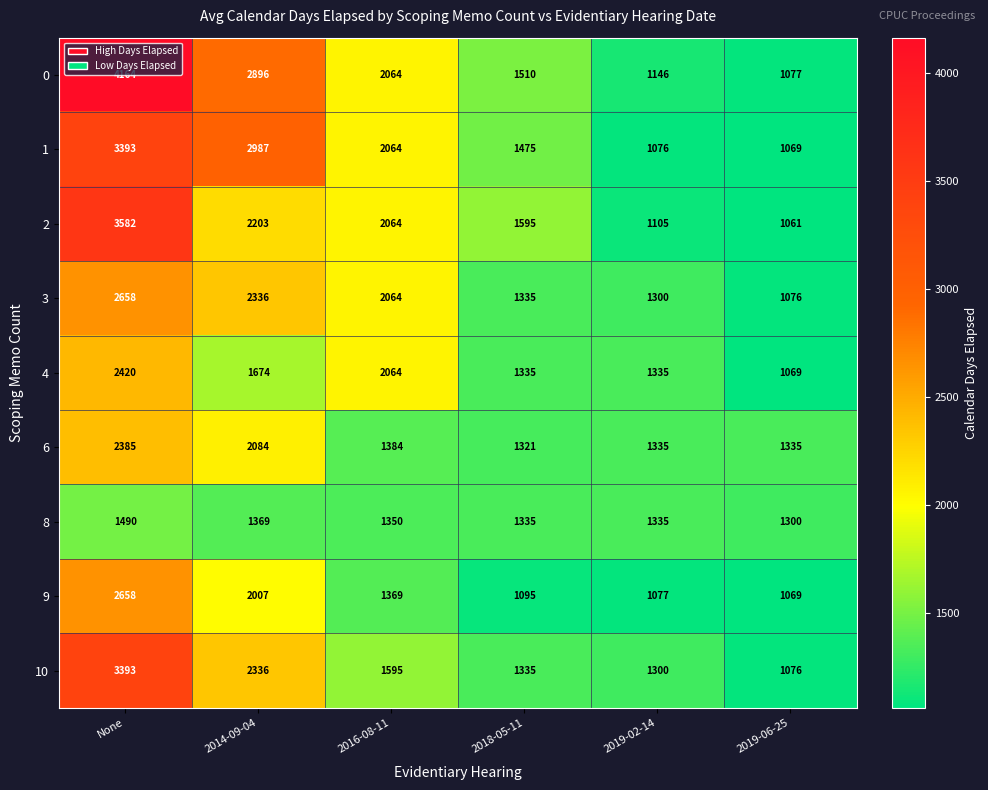

Between None and 2019-02-14, which series saw the biggest shift?

0